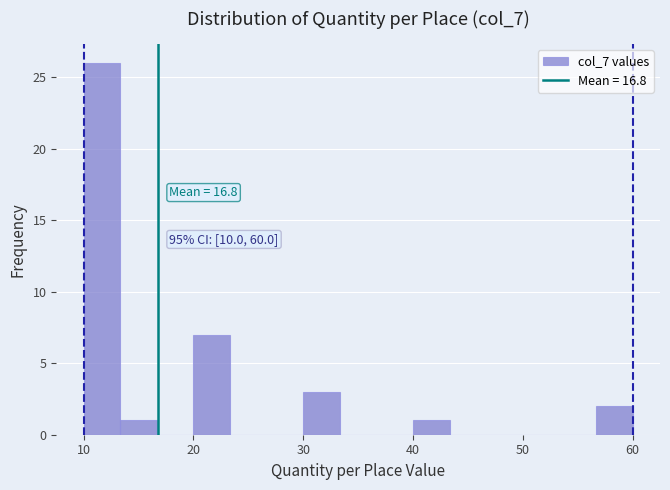

Around what value on the x-axis is the tallest bar? Give the approximate position of its centre, as read against the axis.

12